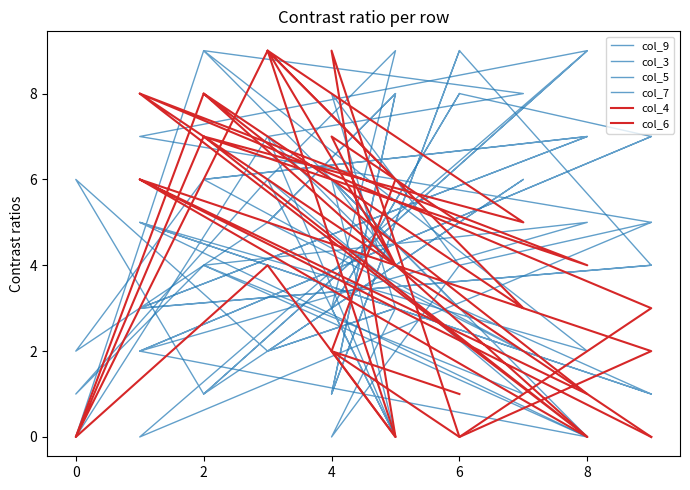

List the series in order of their peak value, highest first.

col_9, col_3, col_5, col_7, col_4, col_6